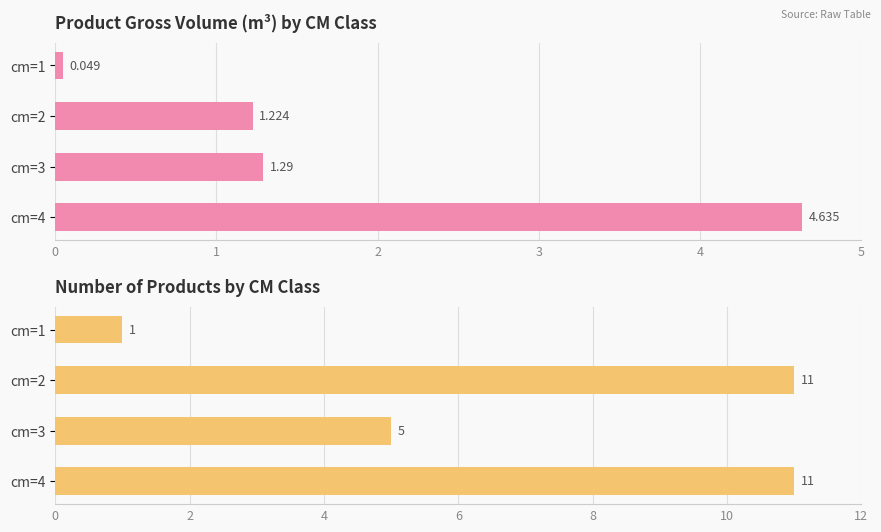

The value of produit_nbre at cm=3 is 5.0. True or false?

True